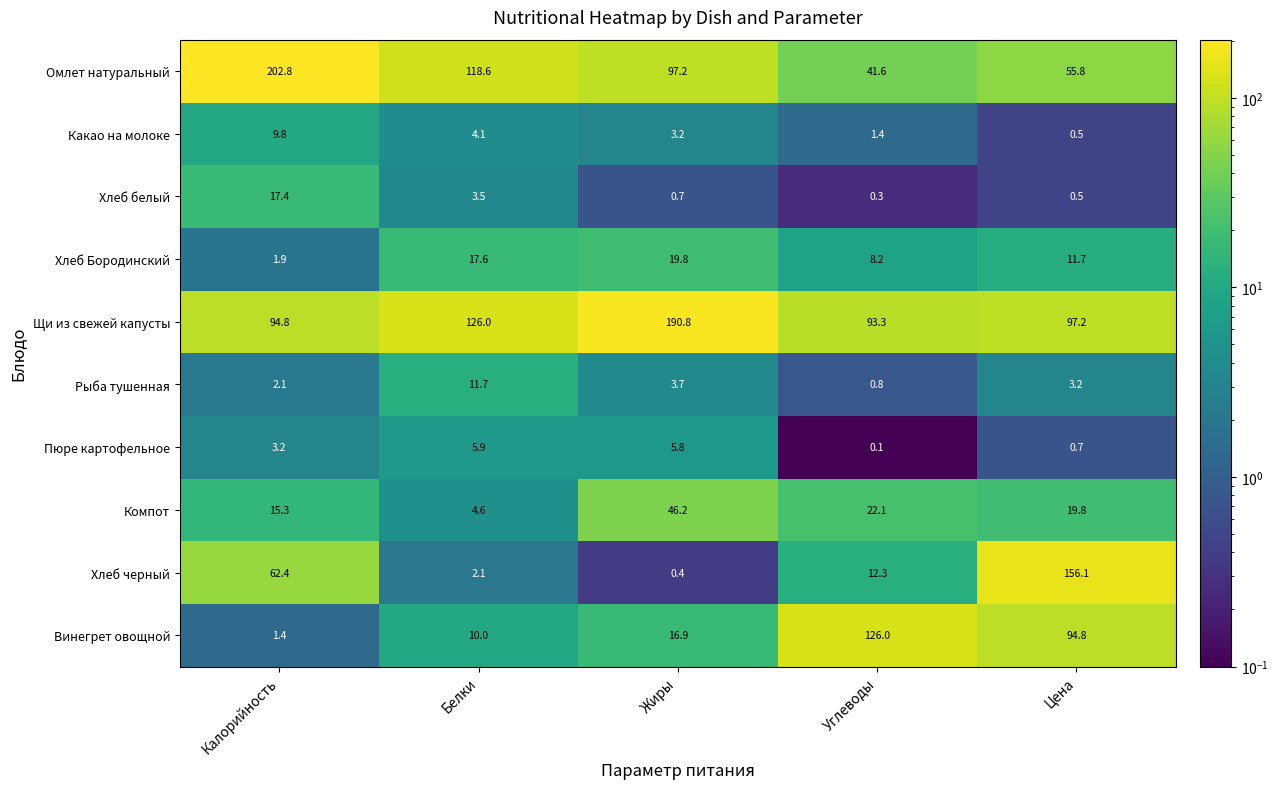

Which series has the widest spread of values?

Омлет натуральный